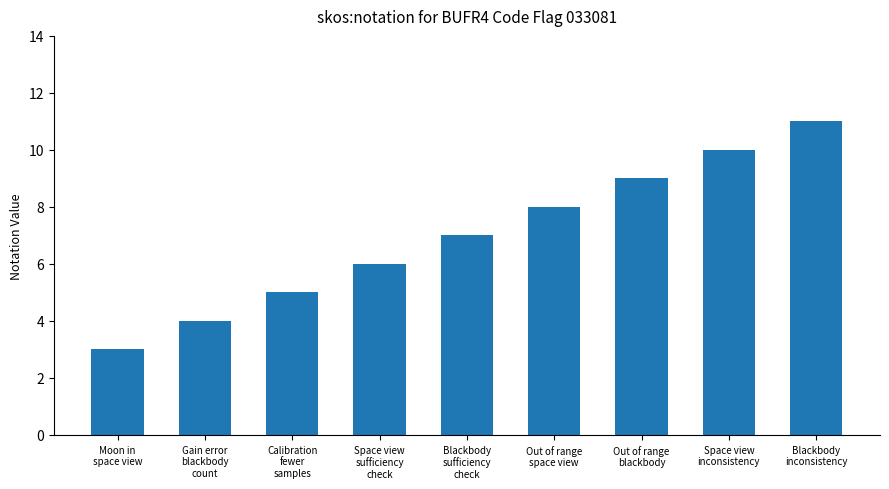

Which category has the highest value across all series?

Blackbody
inconsistency